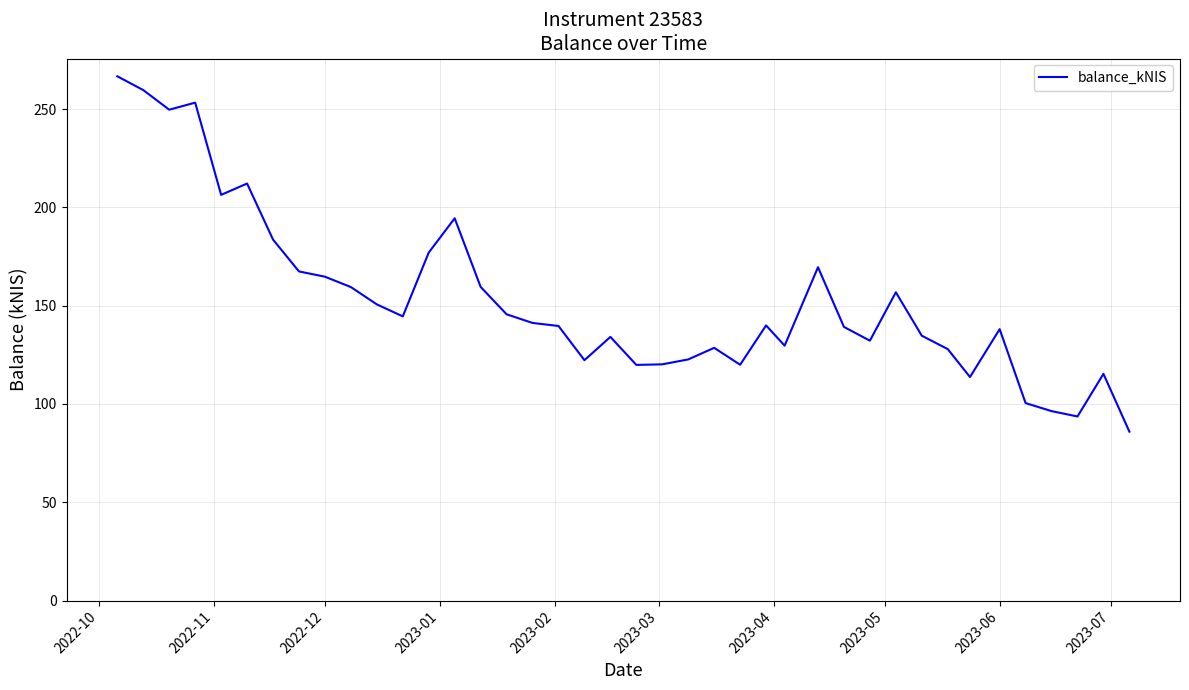

What is the minimum value shown in the chart?

85.9